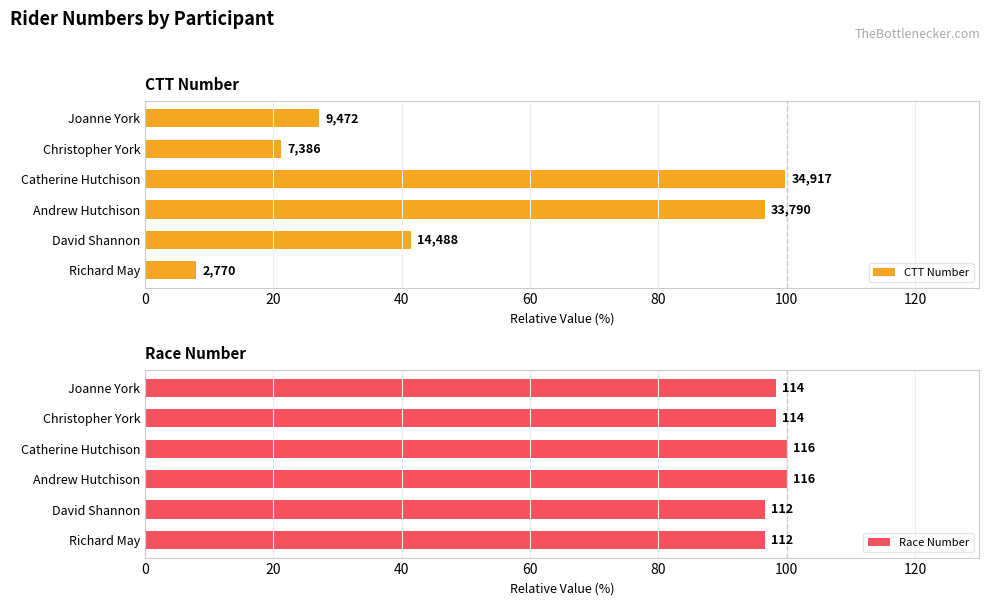

What is the greatest value displayed?

100.0